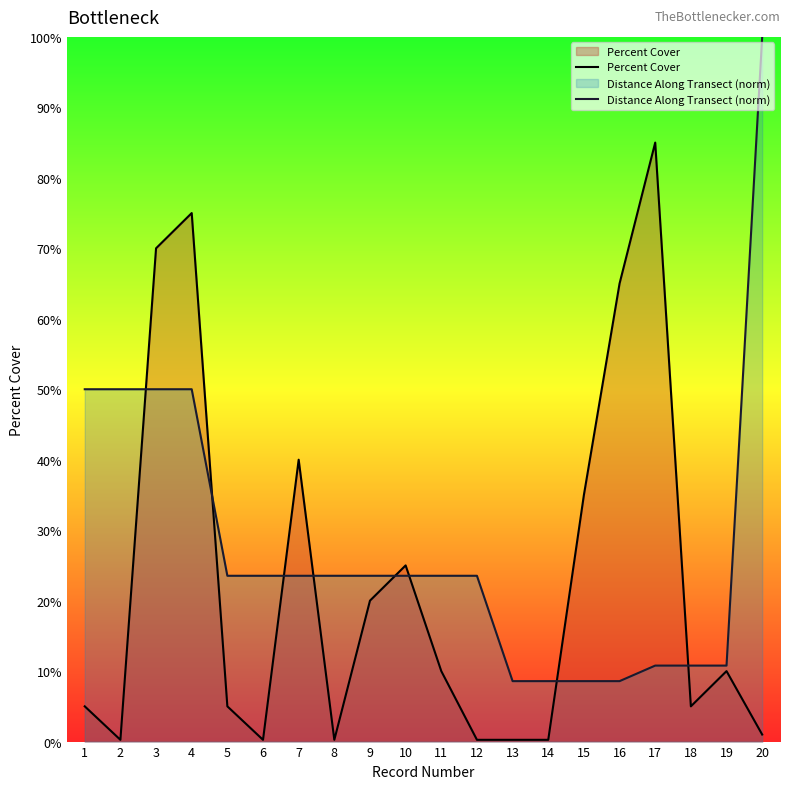

Between 2 and 5, which series saw the biggest shift?

Distance Along Transect (norm)